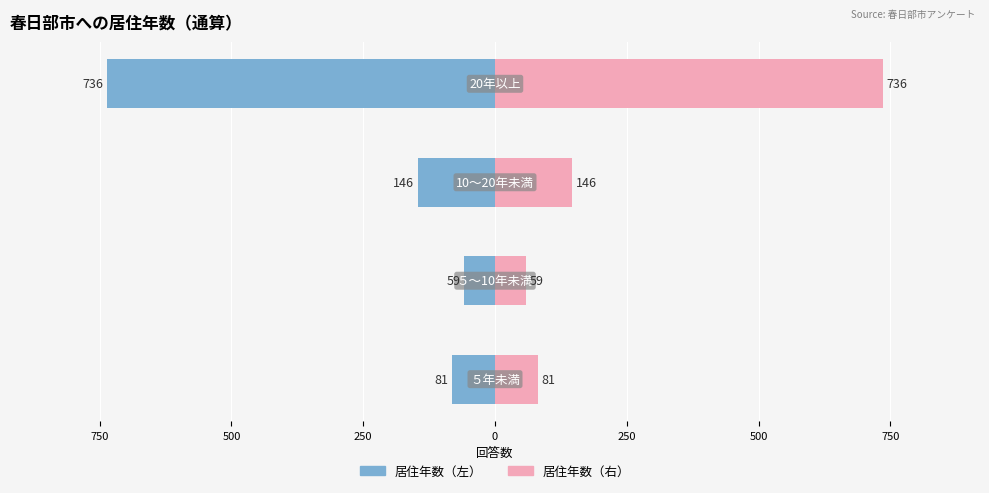

Rank the series at 750 from lowest to highest value.

居住年数（左）, 居住年数（右）